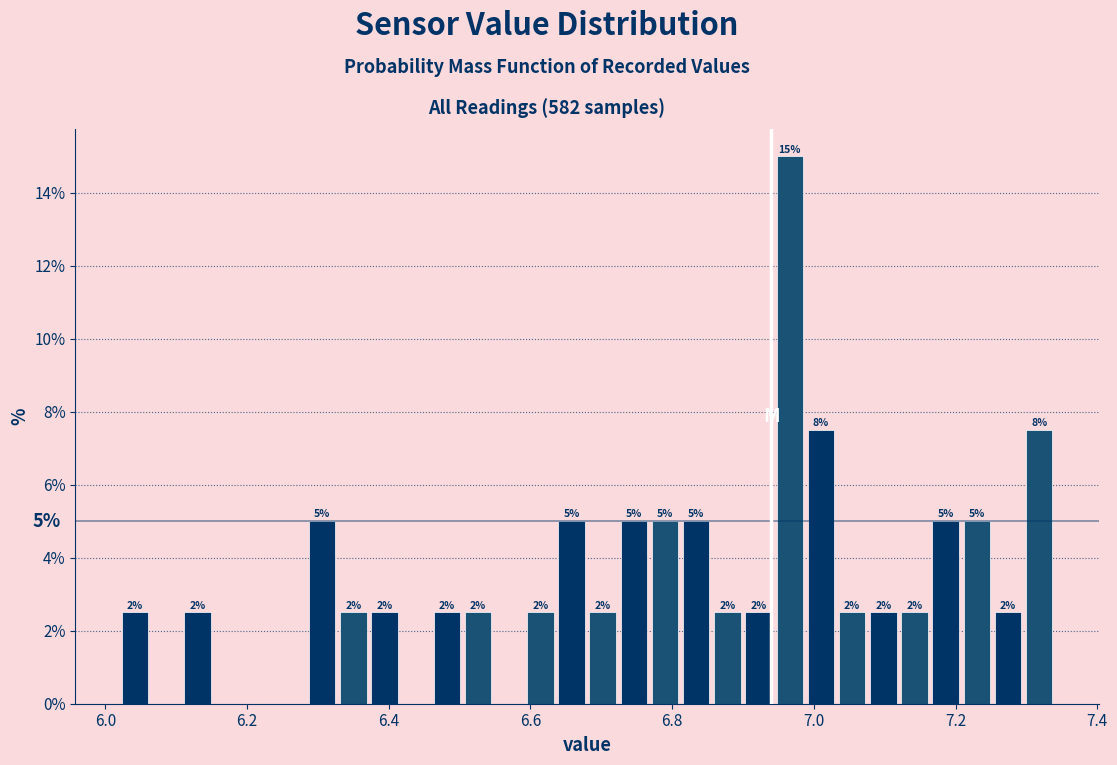

Read against the x-axis, roughly where is the centre of the tallest bar?

6.96